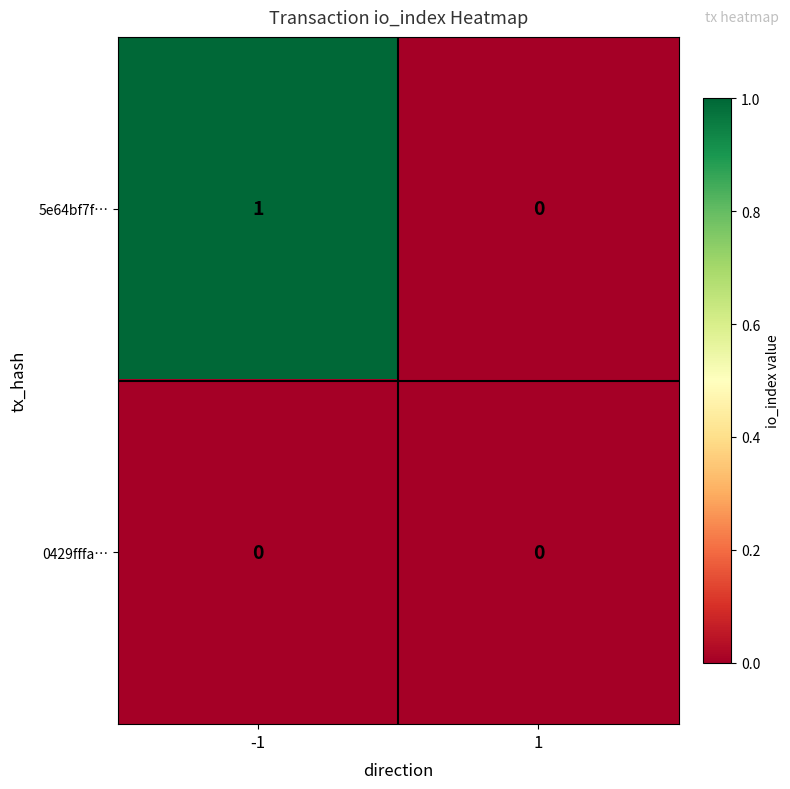

List the series in order of their peak value, lowest first.

0429fffa…, 5e64bf7f…